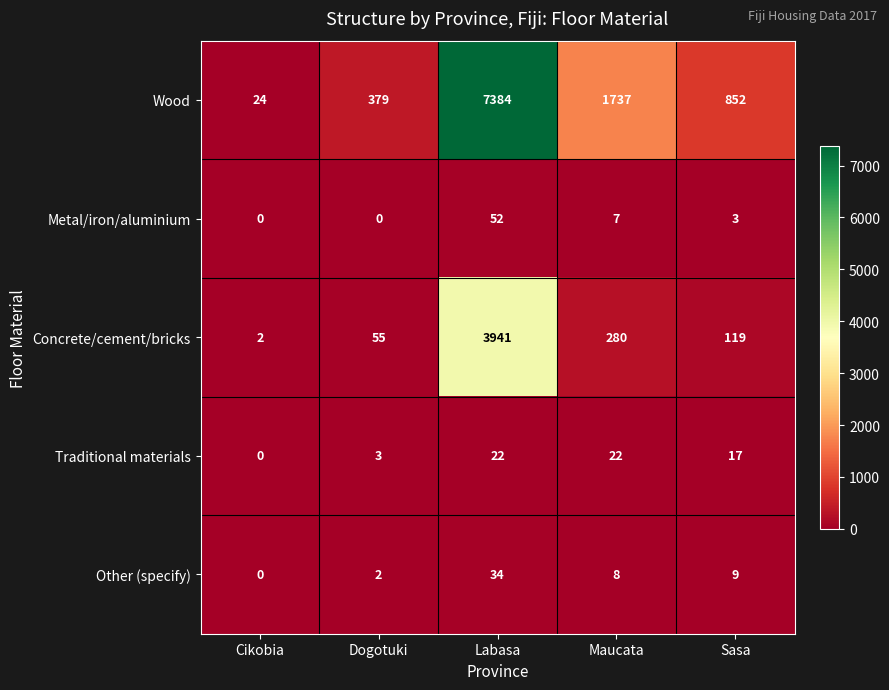

List the series in order of their peak value, highest first.

Wood, Concrete/cement/bricks, Metal/iron/aluminium, Other (specify), Traditional materials